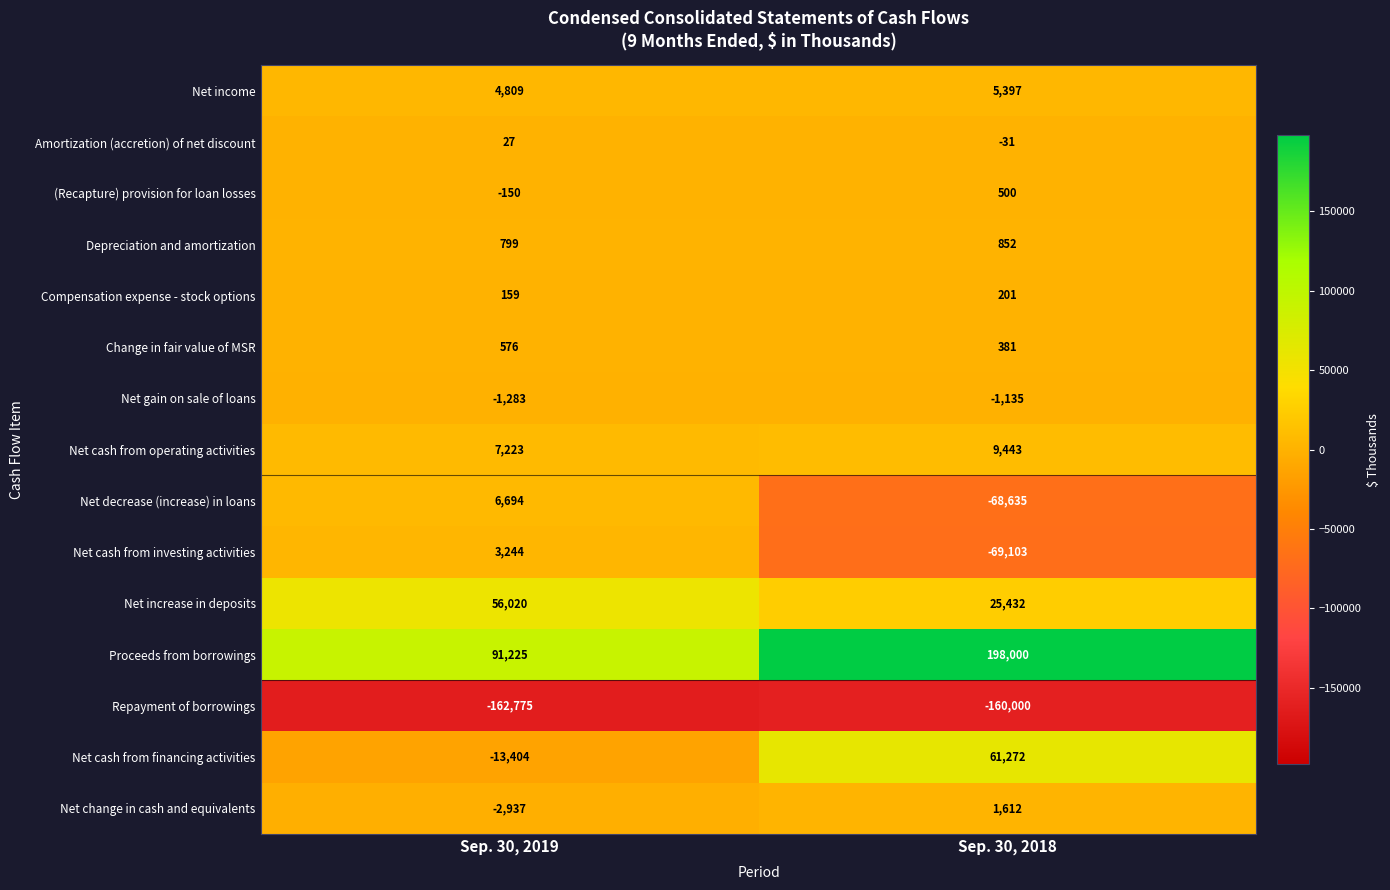

Is the value of Amortization (accretion) of net discount at Sep. 30, 2019 greater than the value of Change in fair value of MSR at Sep. 30, 2019?

No